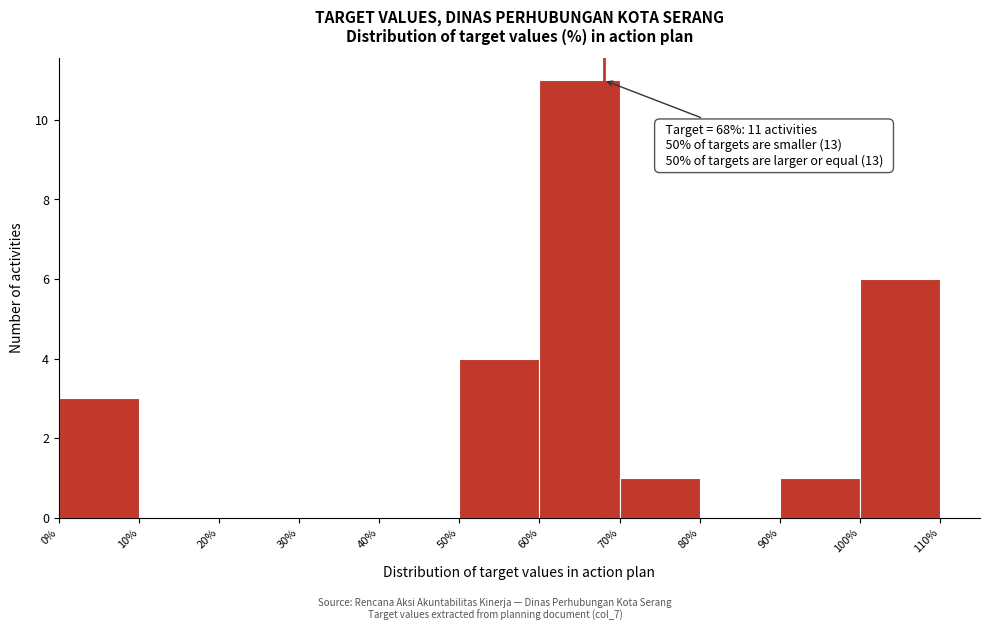

Which range on the x-axis has the tallest bar?

60% to 70%